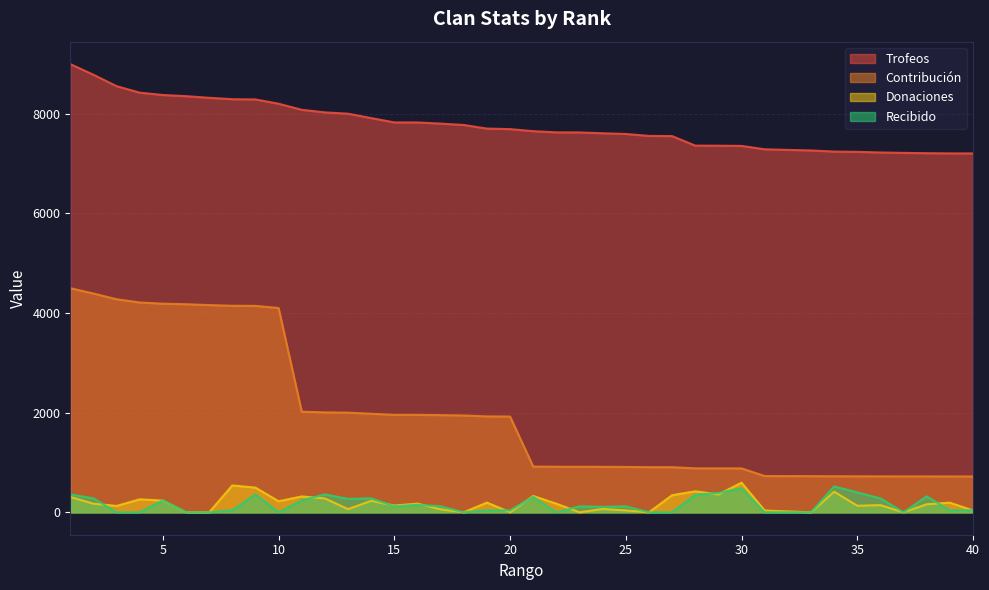

How many values in the Contribución series exceed 1923?

19